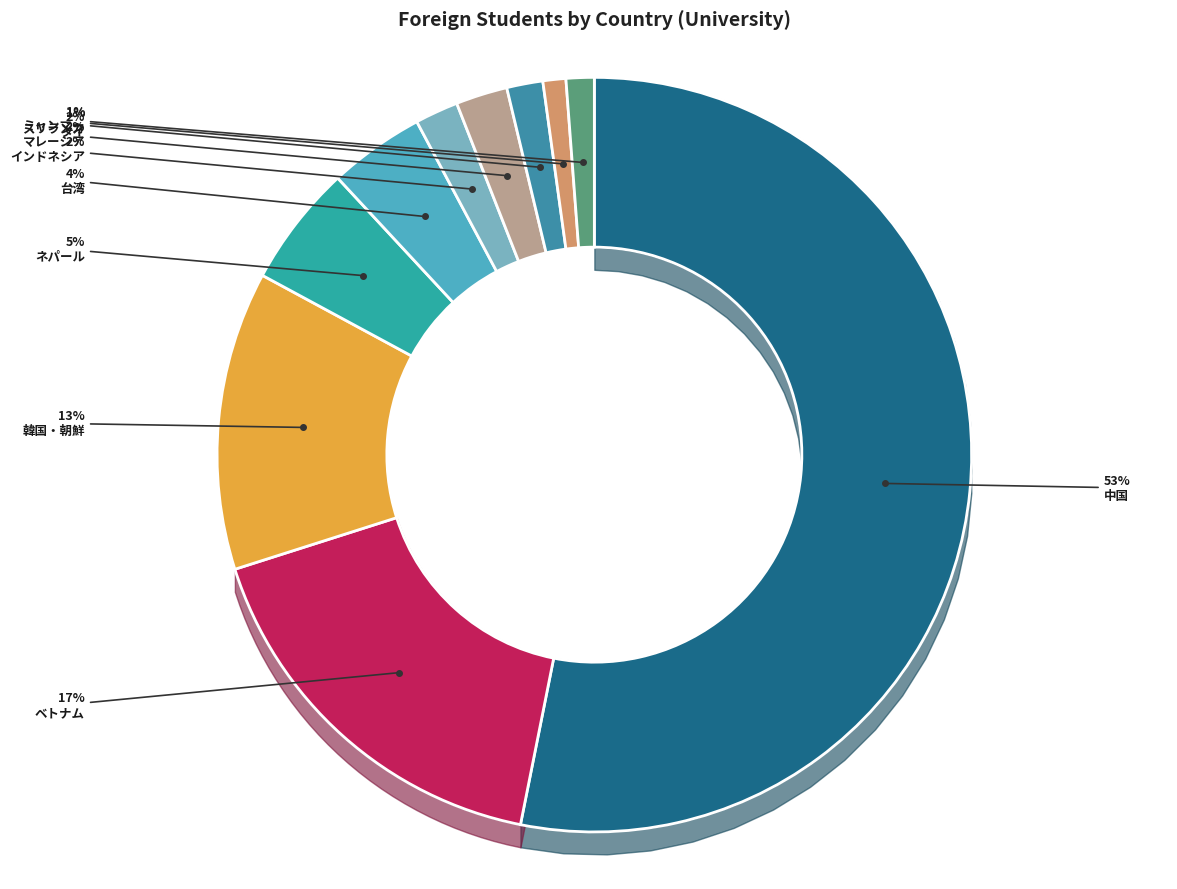

Count the number of slices in the pie.

10